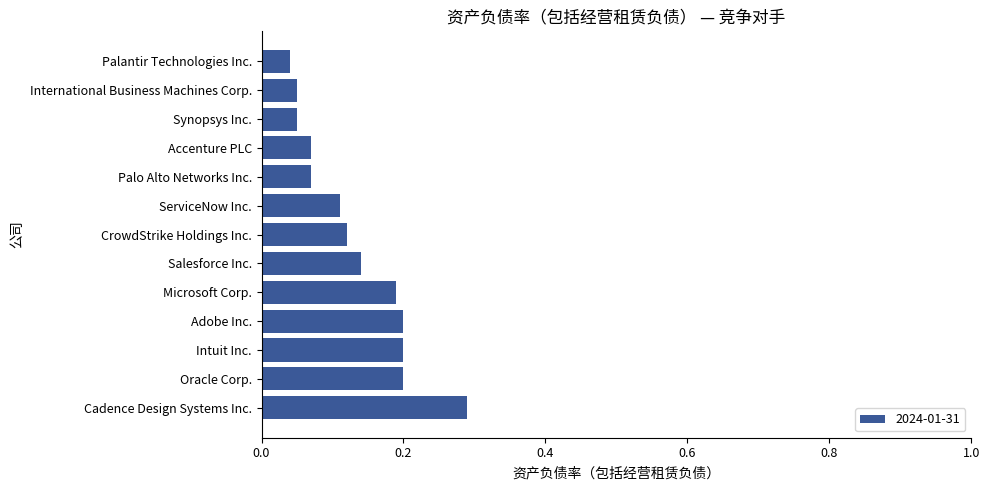

Count the number of categories in the chart.

13